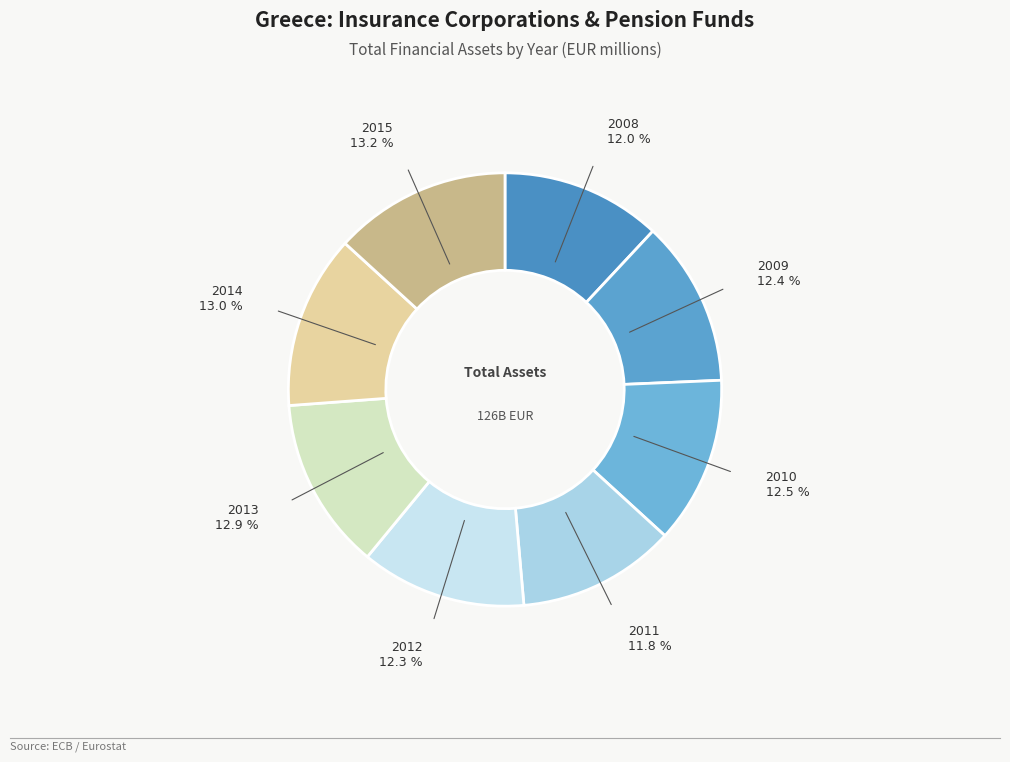

Approximately how many times larger is the value at 2011 compared to 2012?

1.0